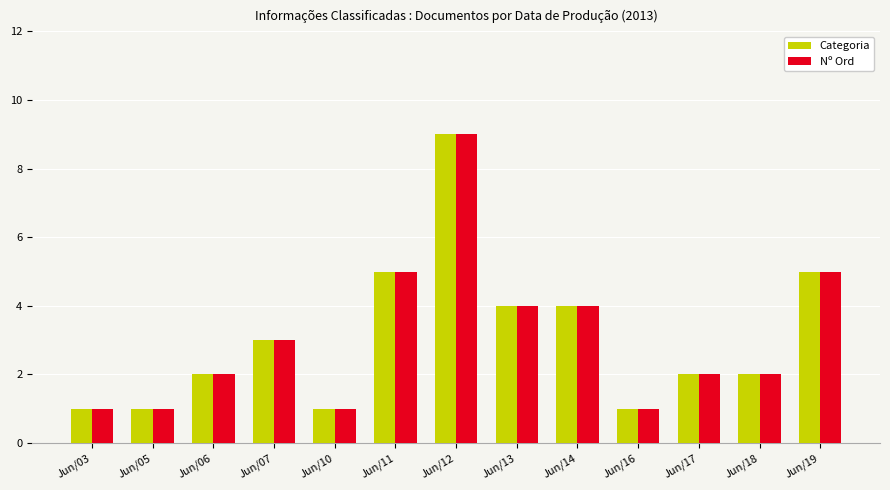

What is the value of the Nº Ord bar at the 9th from the left?

4